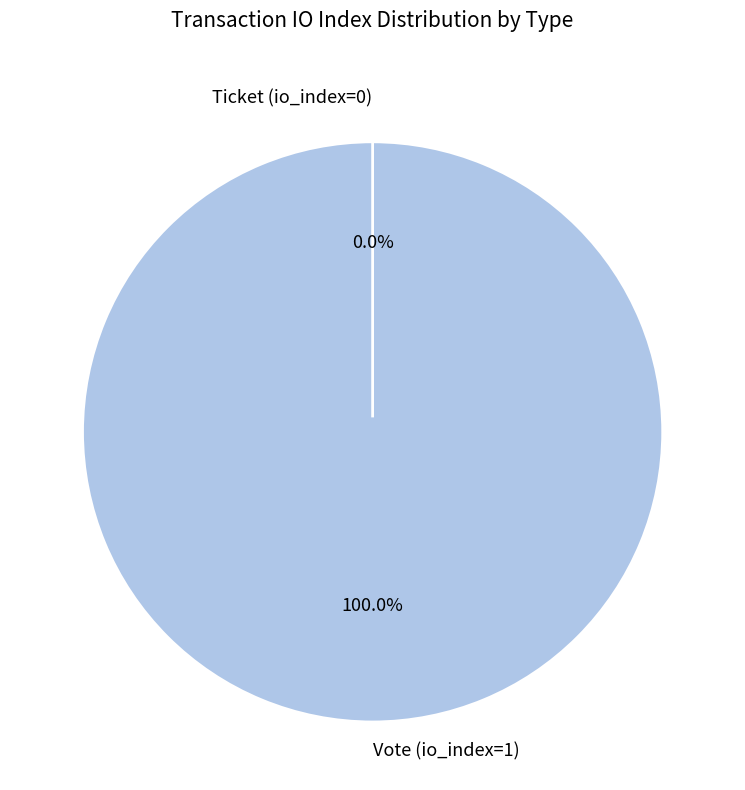

What percentage is the Vote (io_index=1) slice, to the nearest percent?

100%